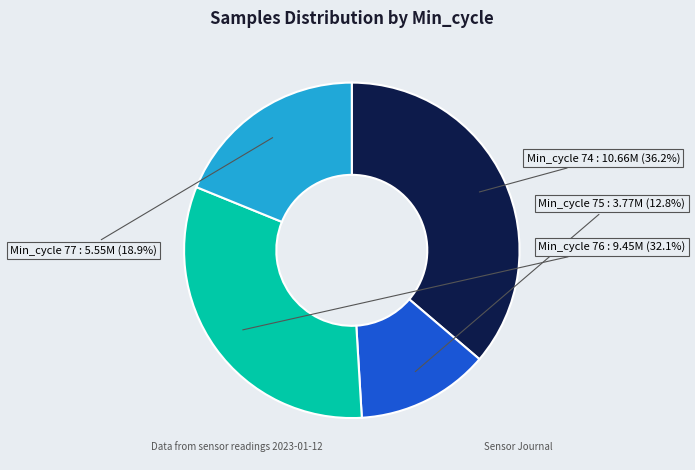

Does any single category account for the majority?

No